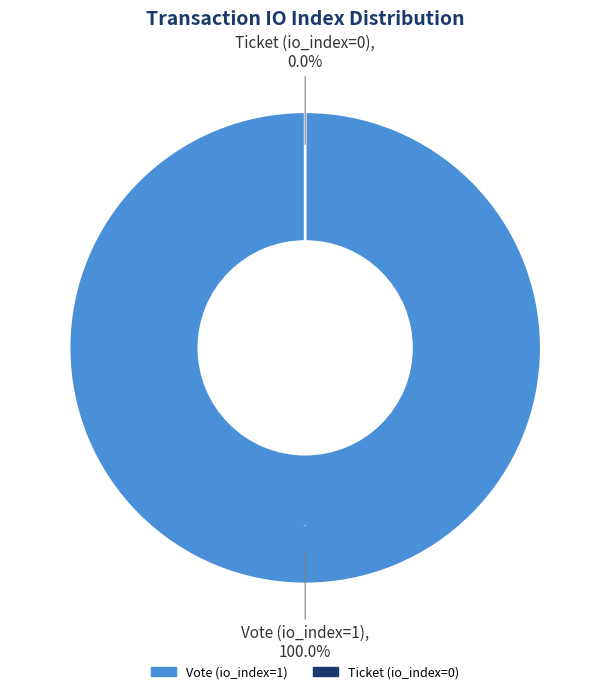

Between Vote (io_index=1) and Ticket (io_index=0), which is larger?

Vote (io_index=1)